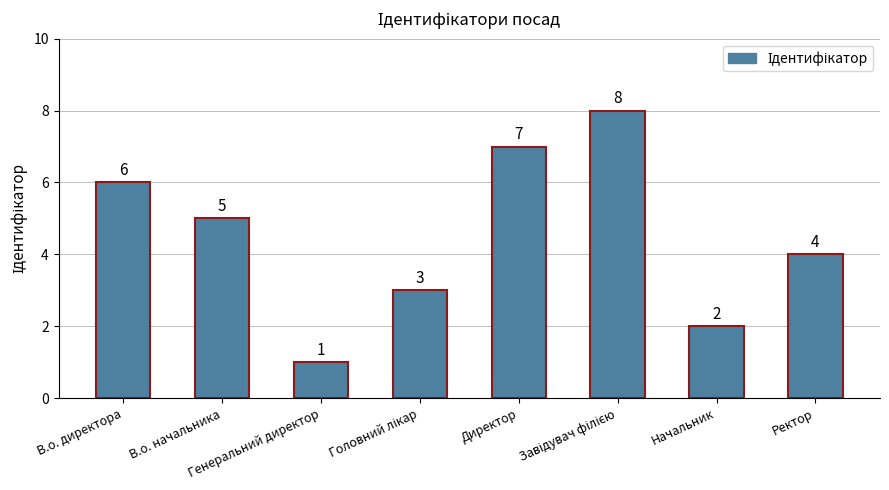

Reading left to right, list all the values displayed in this chart.

6	5	1	3	7	8	2	4